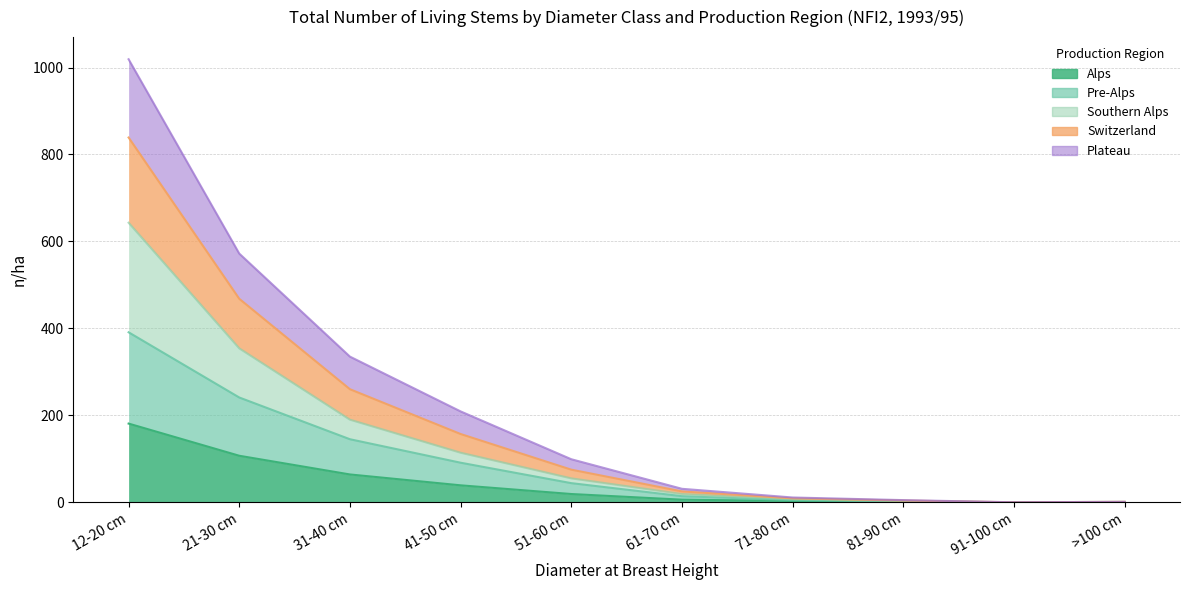

True or false: Pre-Alps and Alps cross at least once.

False